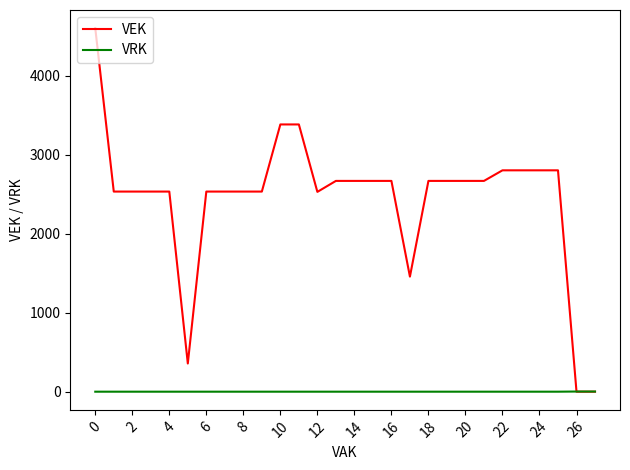

Which series has the widest spread of values?

VEK